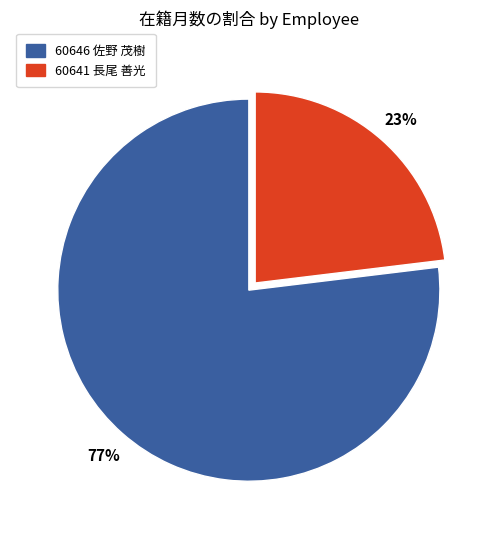

To the nearest percent, what is the average slice percentage?

50%